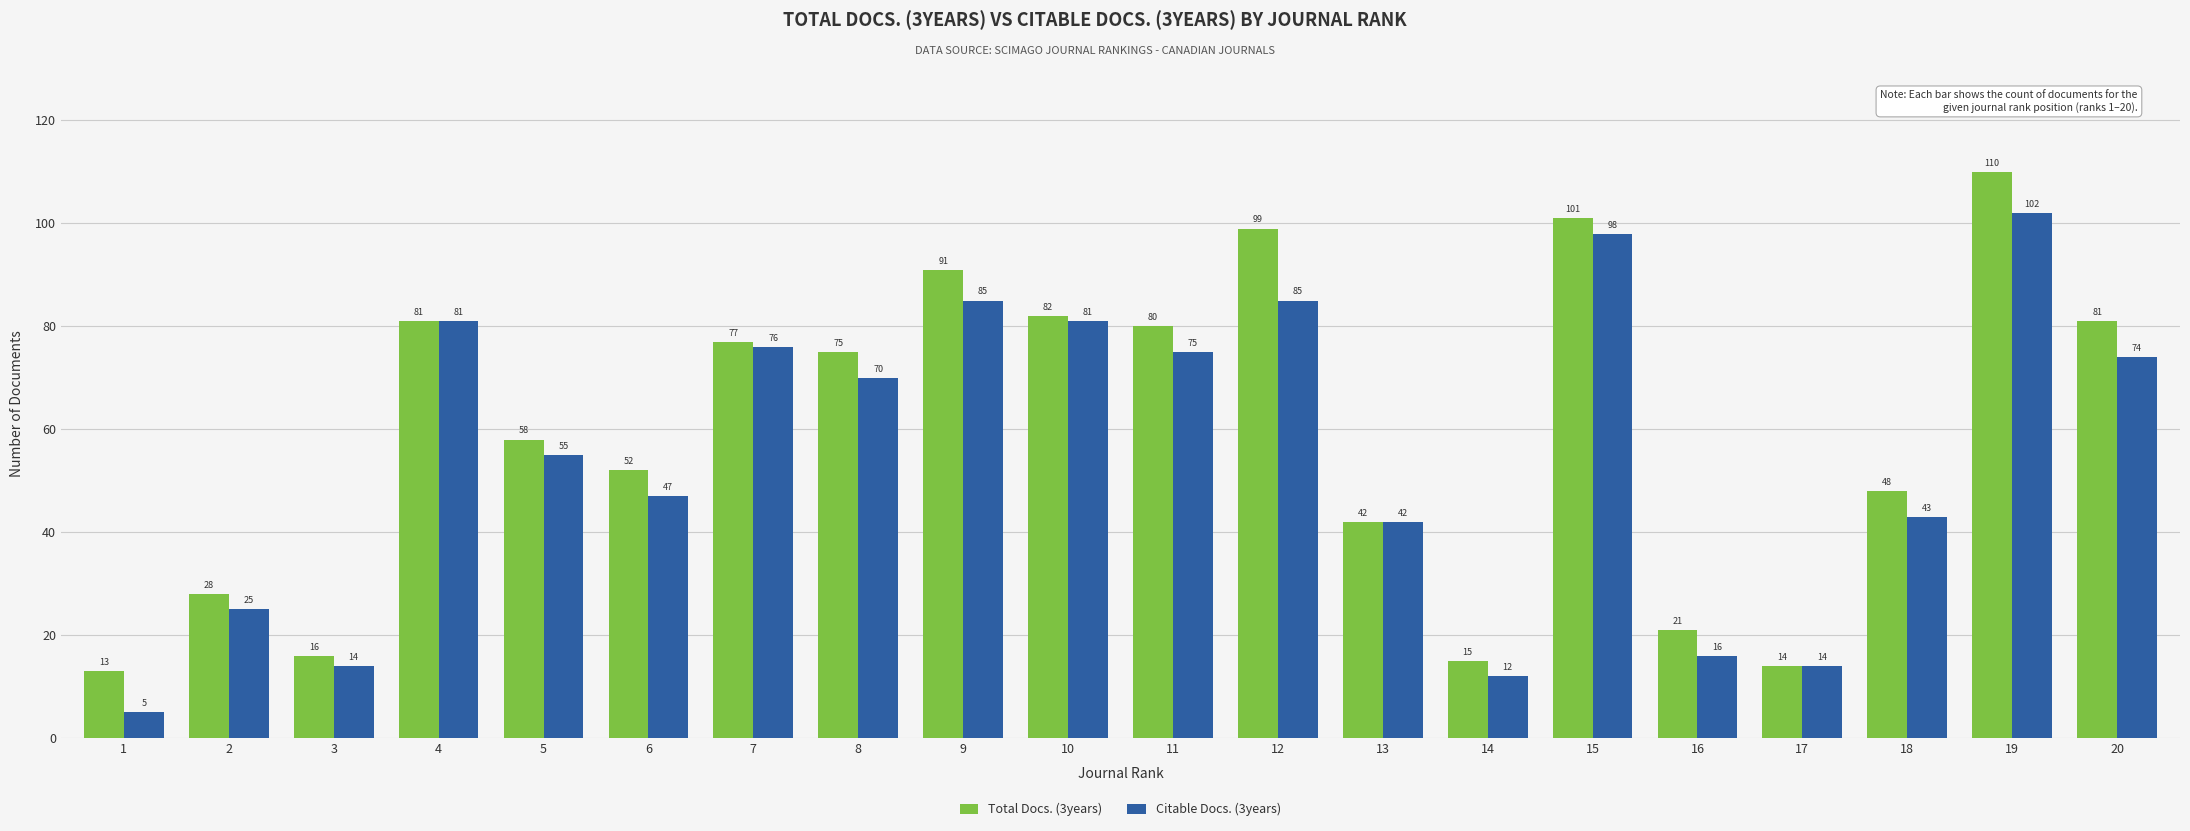

List the series in order of their overall mean, highest first.

Total Docs. (3years), Citable Docs. (3years)